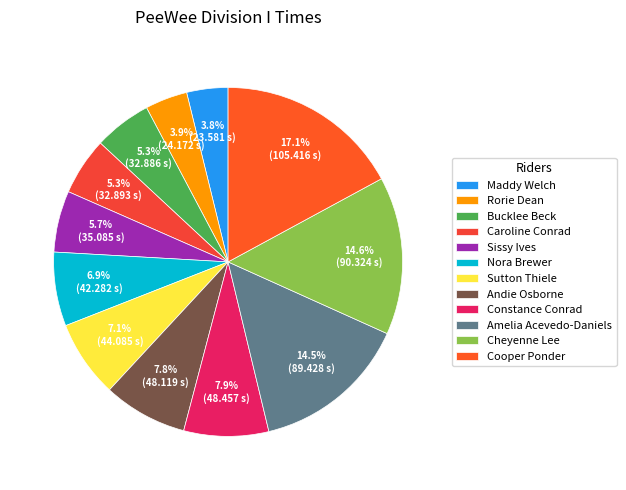

Combined, what portion of the pie is Nora Brewer and Sissy Ives?

12.5%